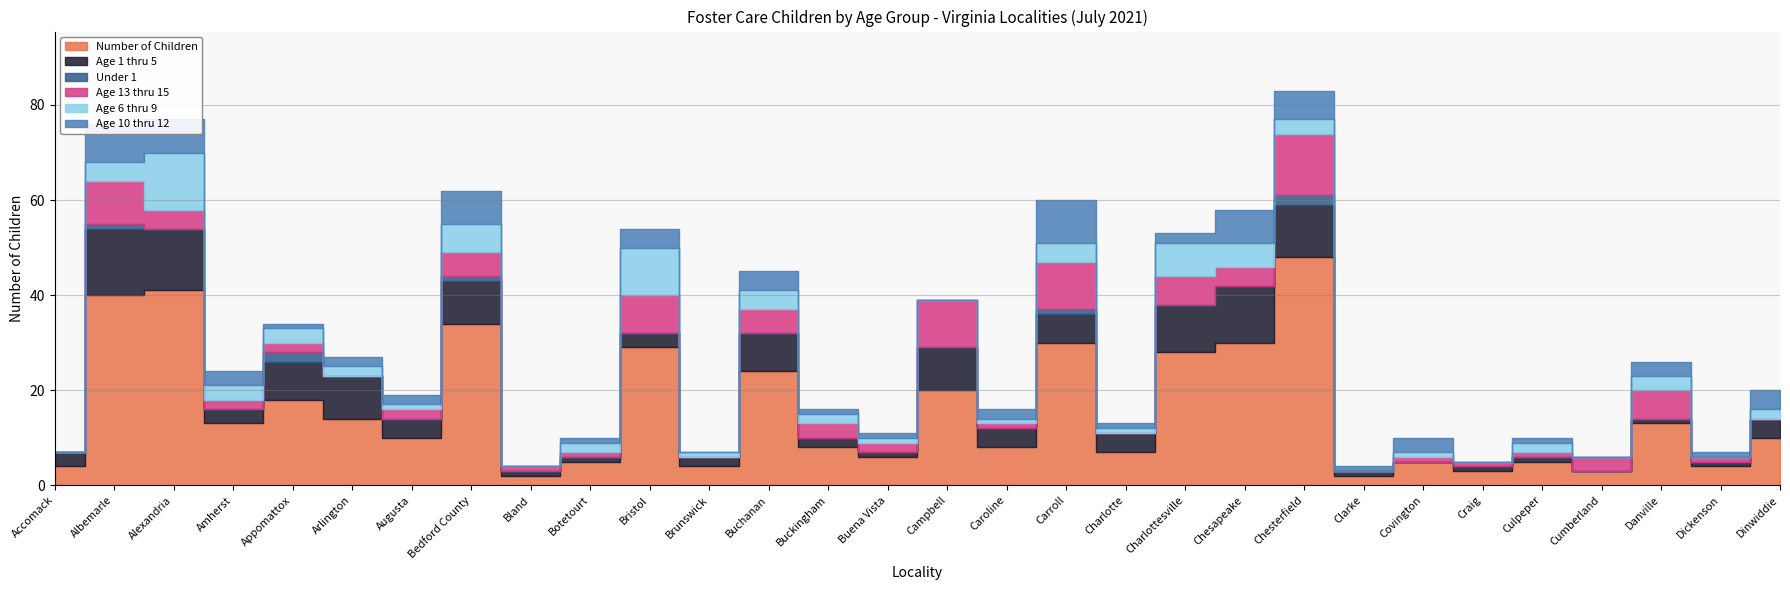

What is the difference between the second highest and minimum values in the Number of Children series?

39